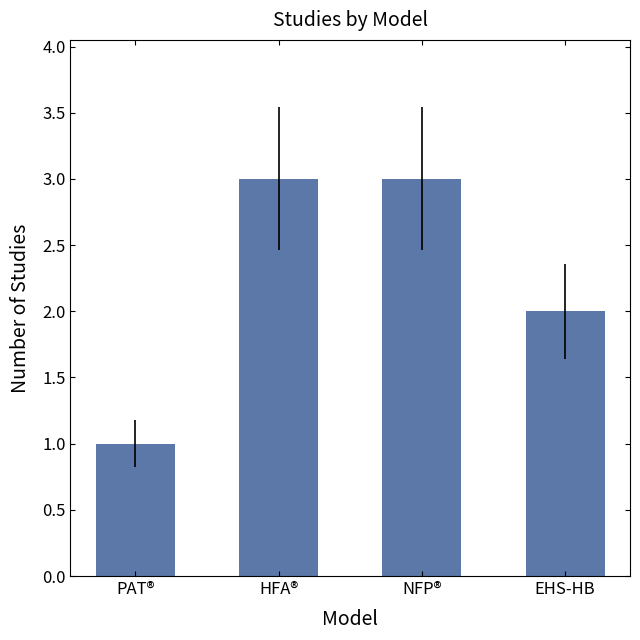

What is the average value?

2